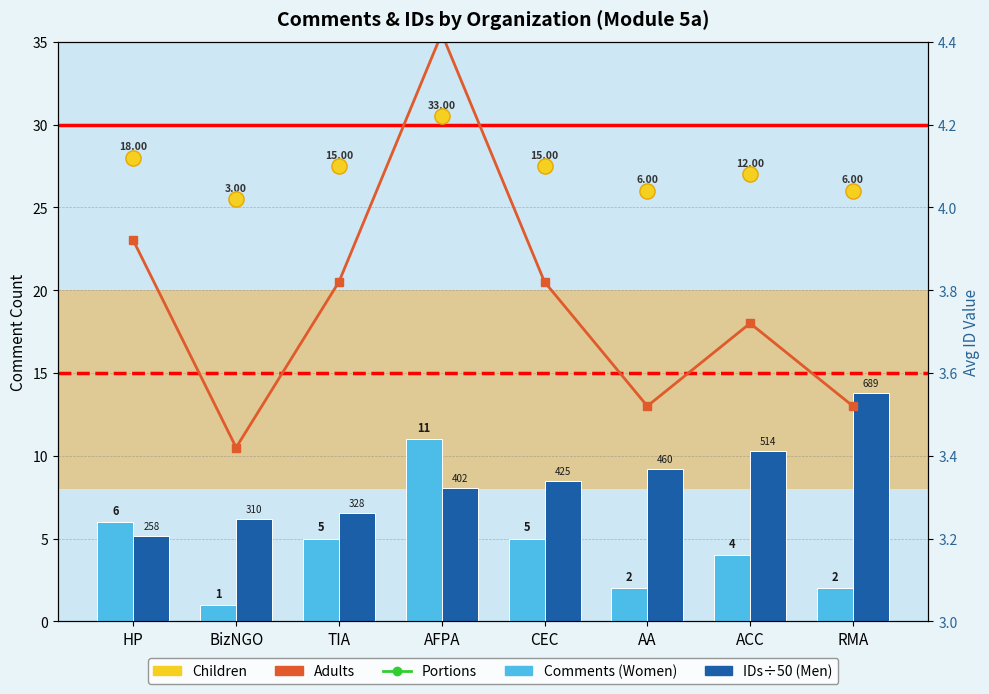

Which series has the largest total across all categories?

ID/10 (Portions)